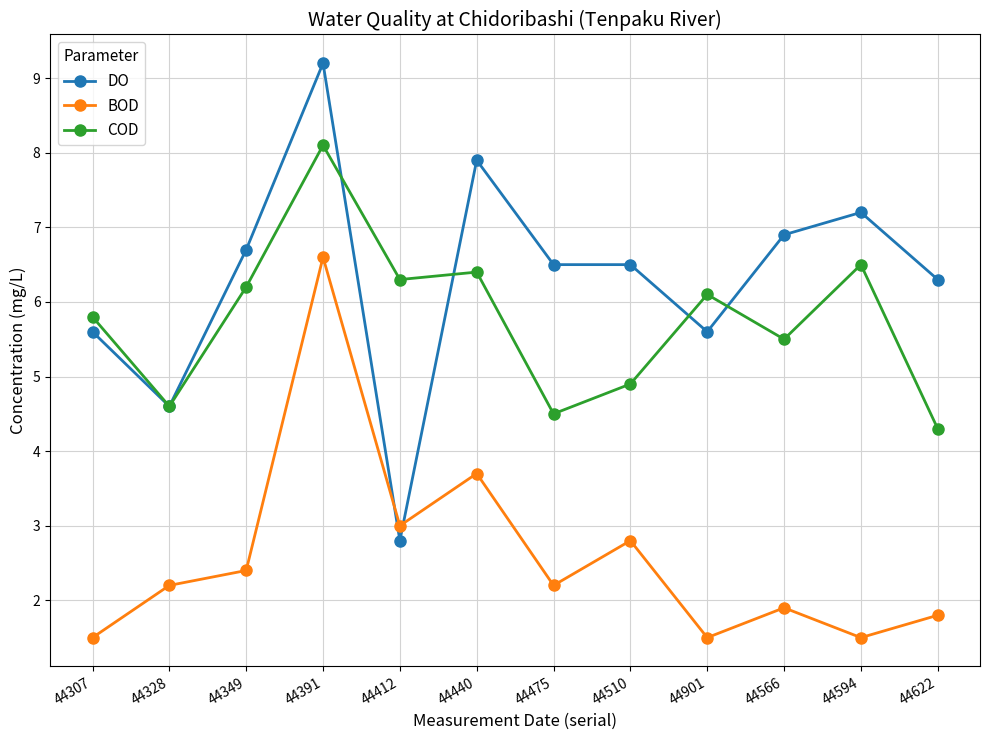

What position from the left is 44328?

2